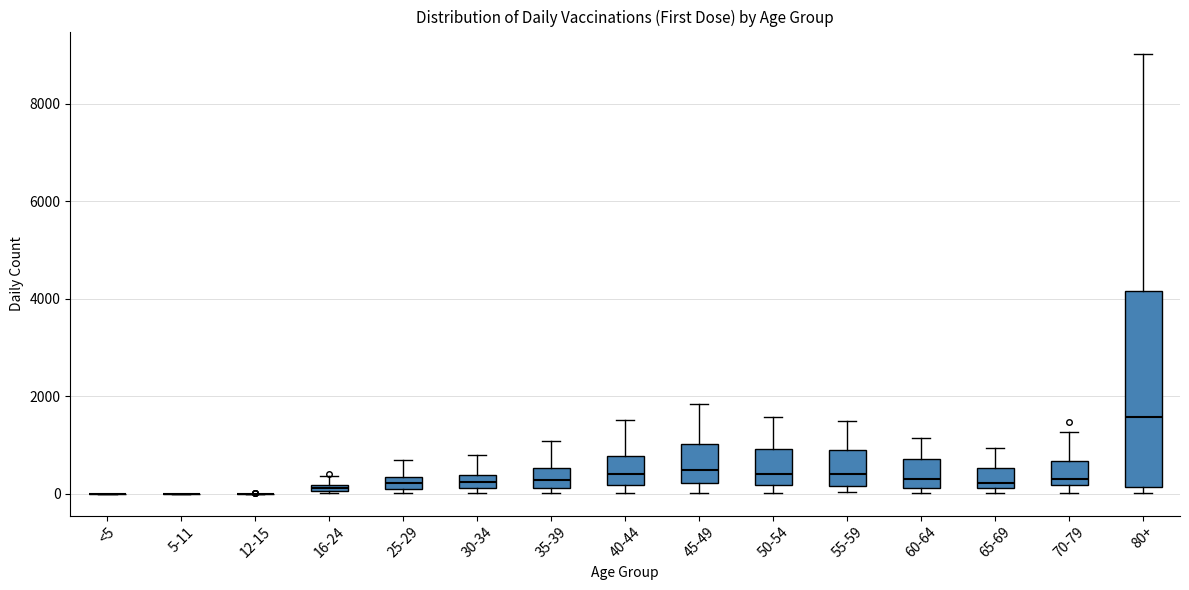

Which box is the tallest, from its lower edge to its upper edge?

80+